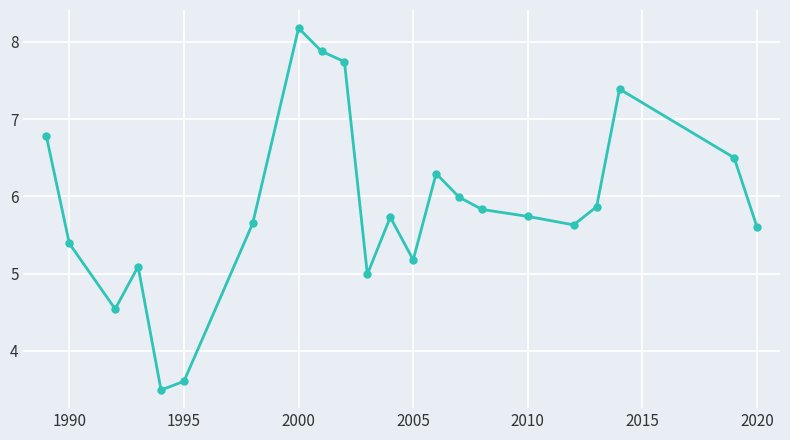

What is the smallest value displayed?

3.5